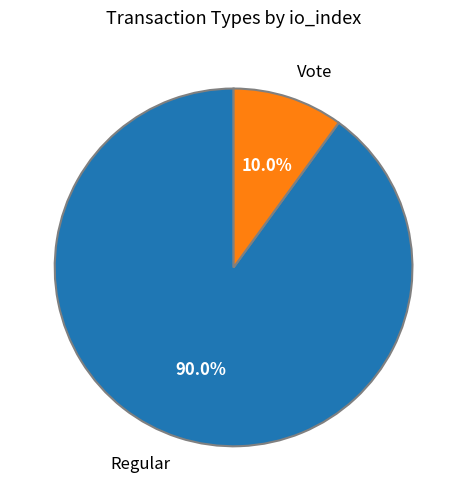

True or false: Regular accounts for 90% of the total.

True